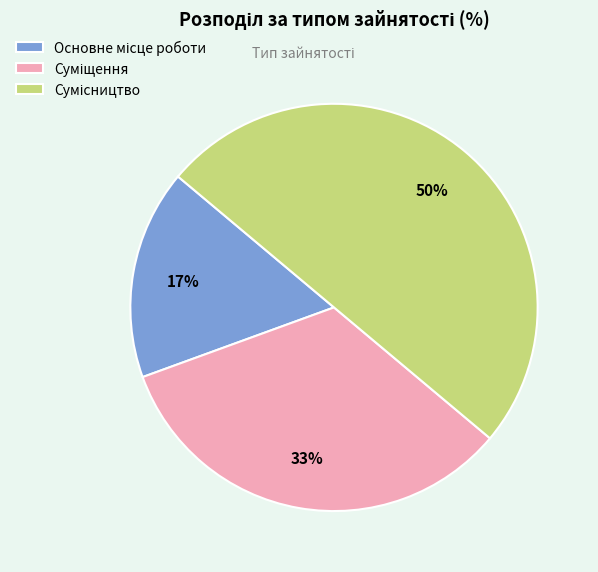

To the nearest percent, what is the difference between the largest and smallest slice percentages?

33%